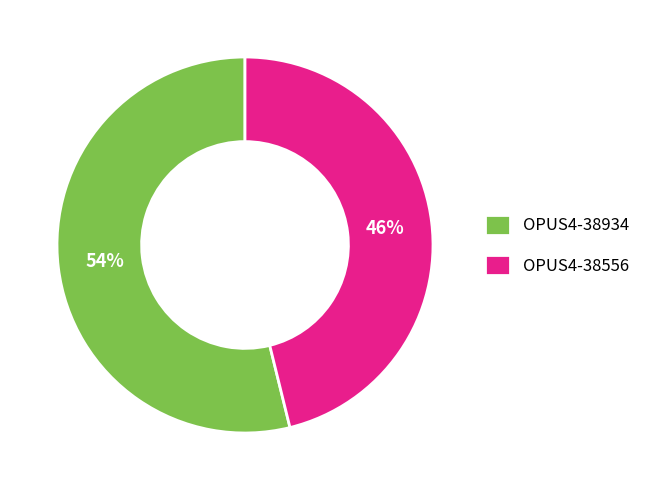

Which slice represents more than half of the pie?

OPUS4-38934